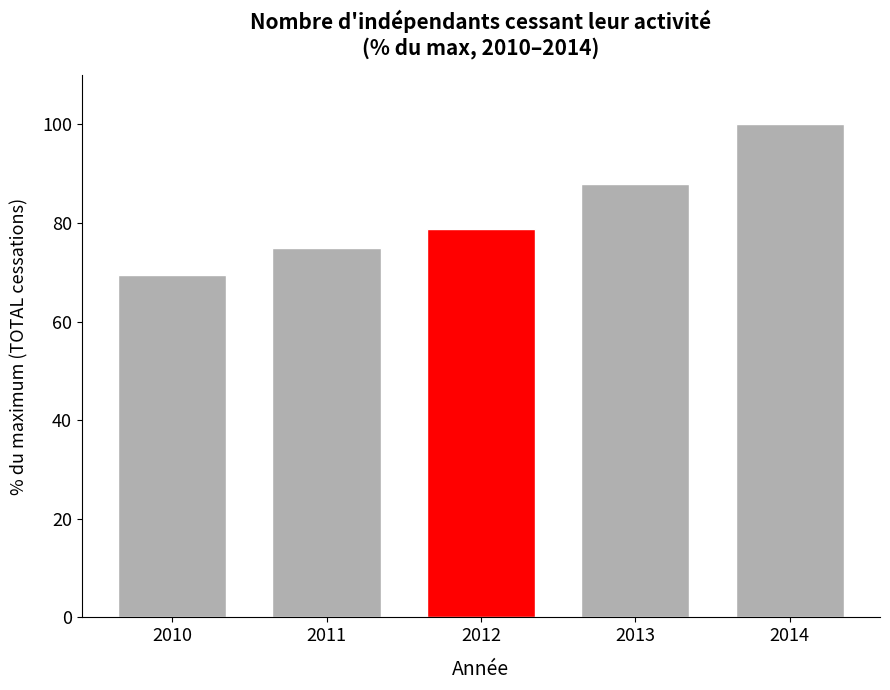

Reading left to right, what are all the values shown in this chart?

2010=69.4	2011=74.9	2012=78.9	2013=87.8	2014=100.0